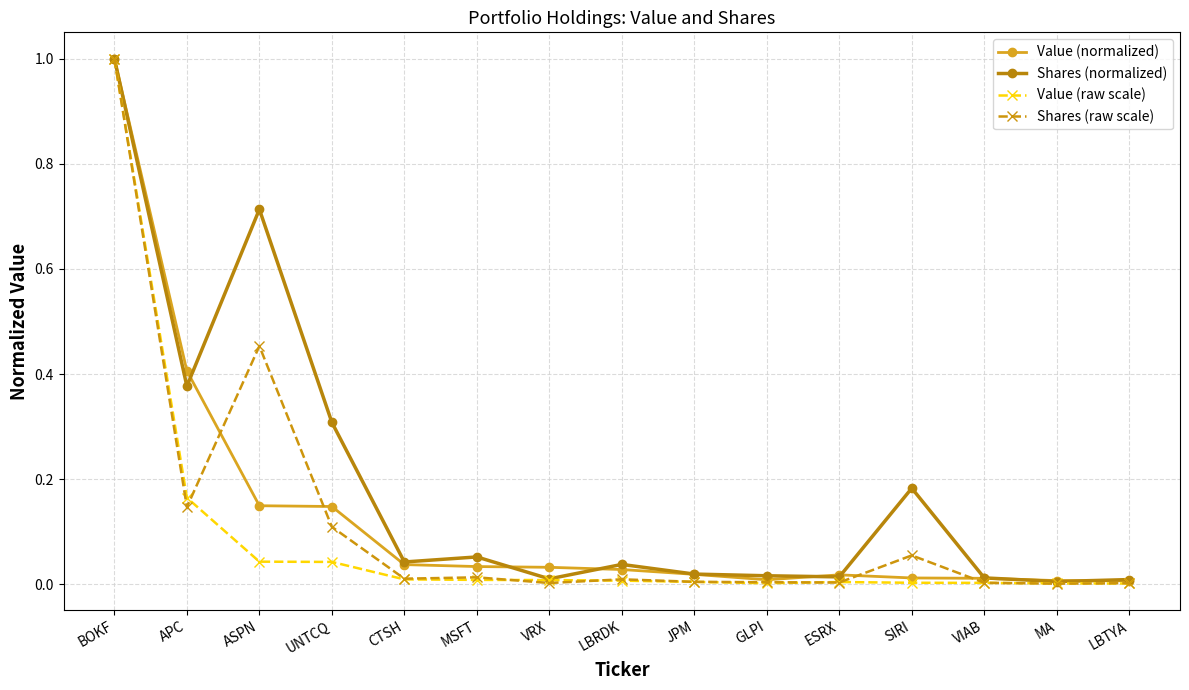

Is this an area chart (filled region under the line)?

No